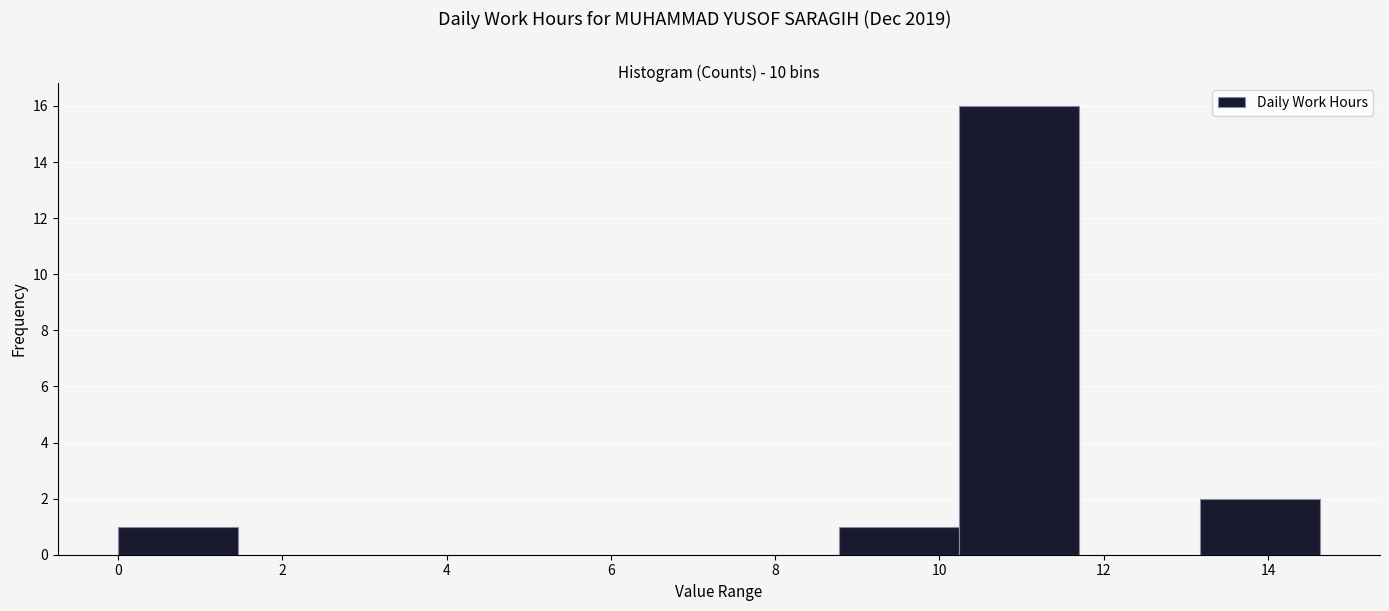

Reading left to right, list every bar in this chart as the range it spans on the x-axis followed by its height. Neither the bar edges nor the heights are printed on the chart, so give them approximately, as read against the axes.

0.0 to 1.4: 1
1.4 to 3.0: 0
3.0 to 4.4: 0
4.4 to 5.8: 0
5.8 to 7.4: 0
7.4 to 8.8: 0
8.8 to 10.2: 1
10.2 to 11.8: 16
11.8 to 13.2: 0
13.2 to 14.6: 2